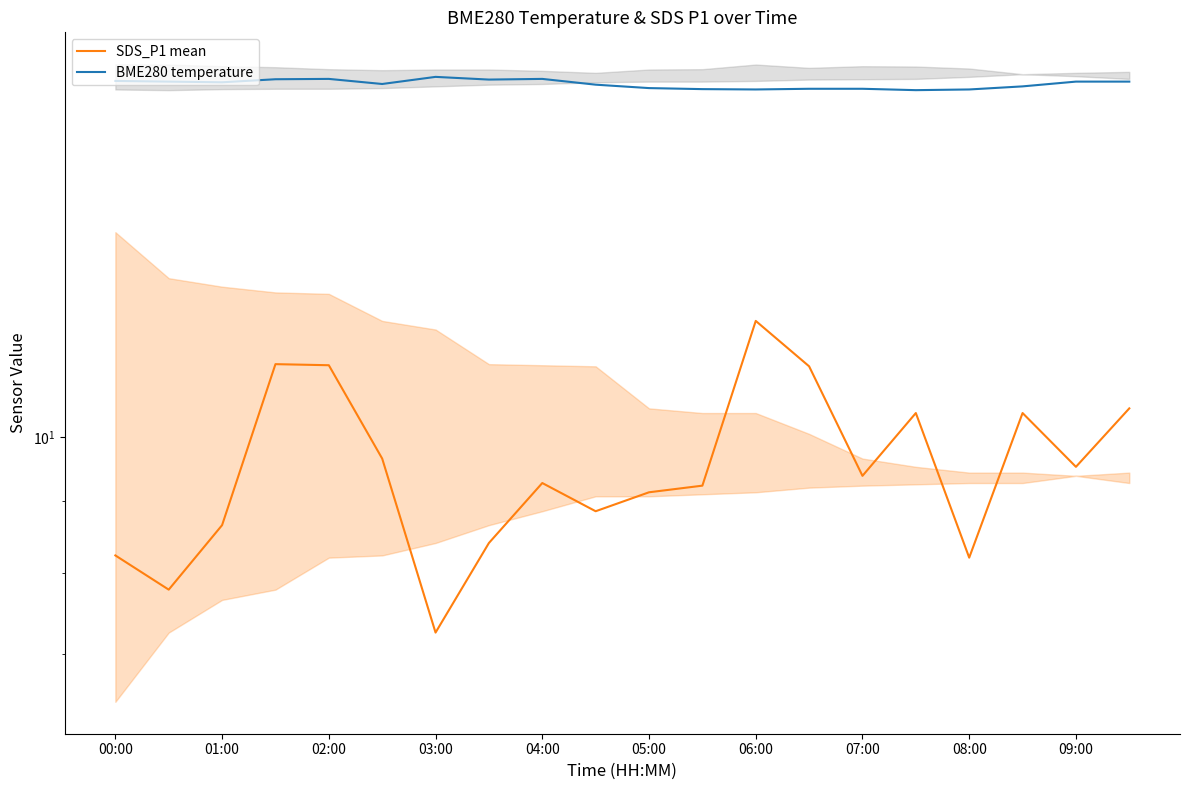

What is the total value across all series at 07:00?

26.4